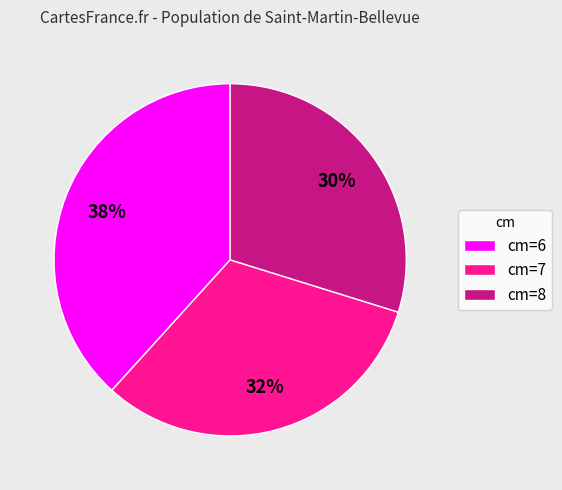

How many segments does this pie chart have?

3